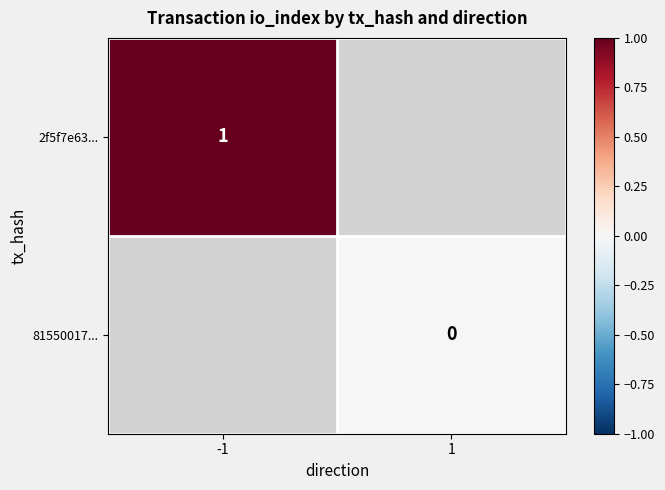

Is the value of 81550017... at -1 greater than the value of 2f5f7e63... at -1?

No